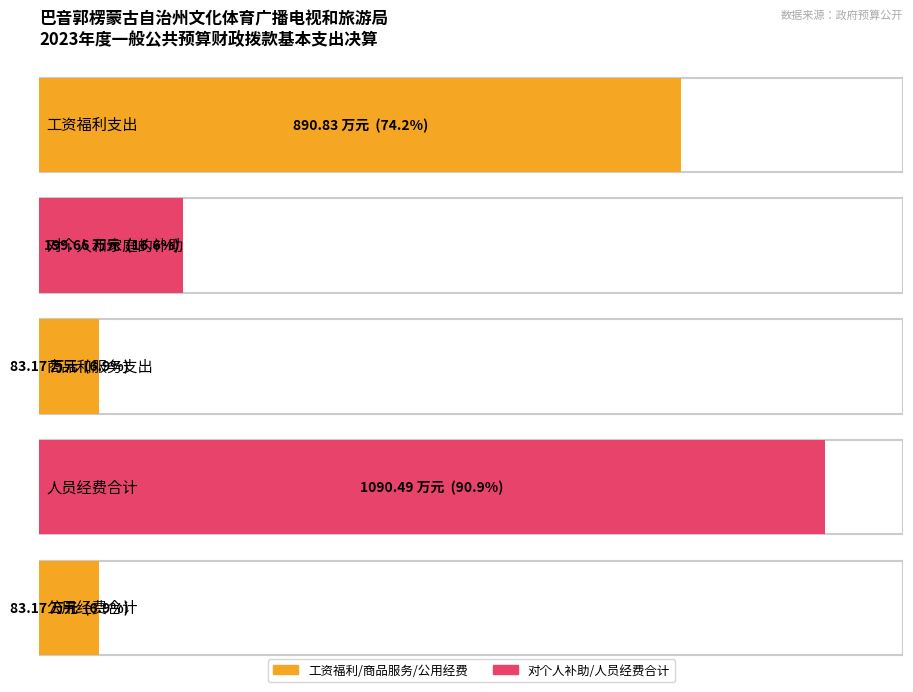

What is the label of the 5th bar from the left?

公用经费合计